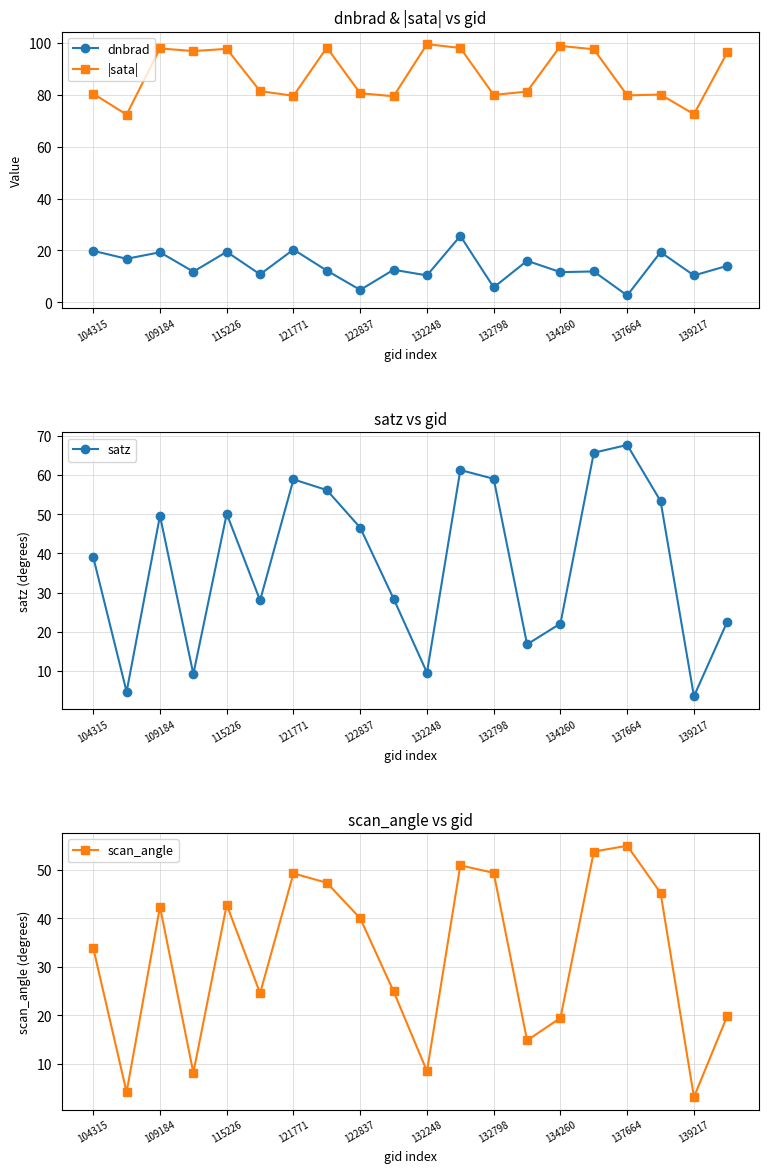

Rank the series by their maximum value, from highest to lowest.

|sata|, satz, scan_angle, dnbrad